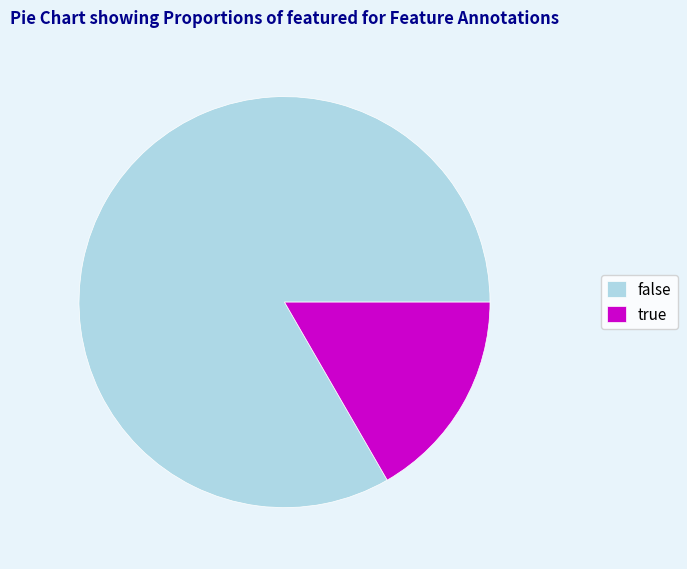

Which slice is the largest?

false